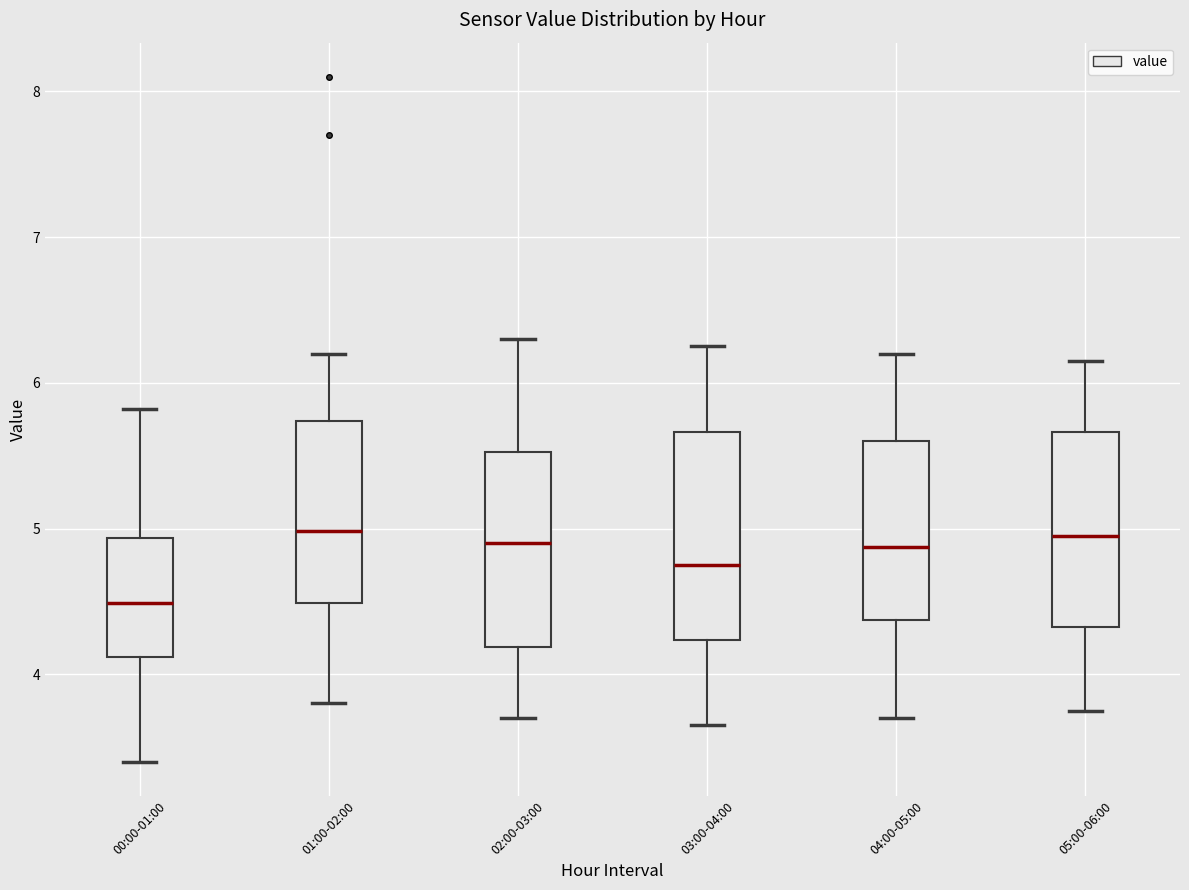

Reading left to right, read every box against the y-axis: the position of its median line, the range the box covers, and the ends of its whiskers. The values are not printed on the chart, so give them approximately, as read against the axis.

00:00-01:00: median 4.5, box 4.1 to 4.9, whiskers 3.4 to 5.8
01:00-02:00: median 5.0, box 4.5 to 5.7, whiskers 3.8 to 6.2
02:00-03:00: median 4.9, box 4.2 to 5.5, whiskers 3.7 to 6.3
03:00-04:00: median 4.8, box 4.2 to 5.7, whiskers 3.7 to 6.3
04:00-05:00: median 4.9, box 4.4 to 5.6, whiskers 3.7 to 6.2
05:00-06:00: median 5.0, box 4.3 to 5.7, whiskers 3.8 to 6.2